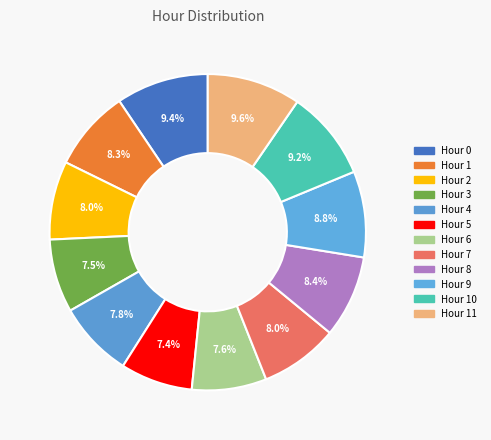

Does any single category account for the majority?

No